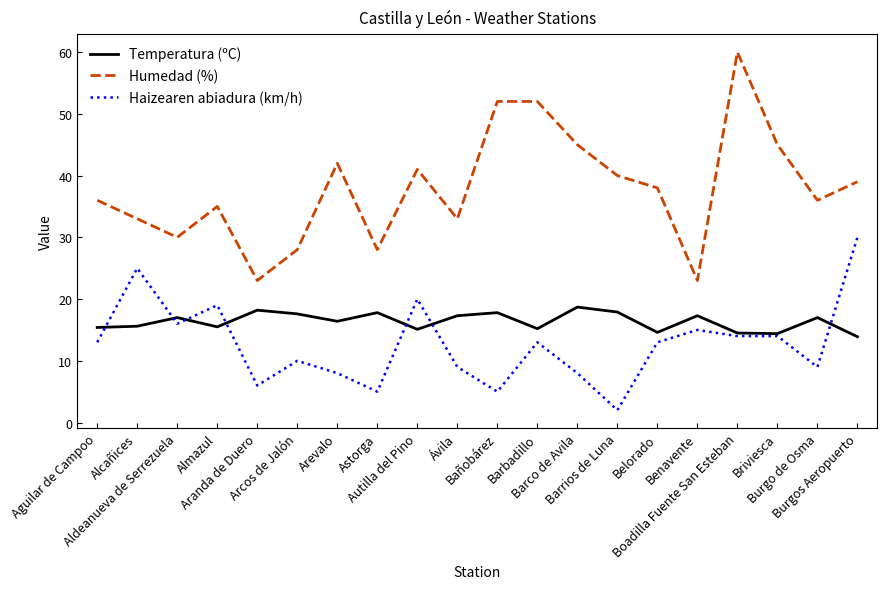

What is the difference between the Haizearen abiadura (km/h) values at Almazul and Barrios de Luna?

17.0